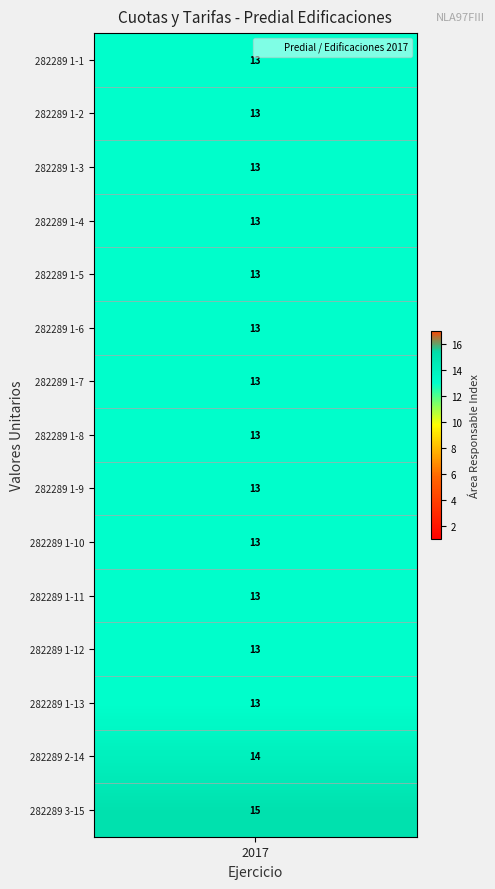

Which series has the widest spread of values?

Edificaciones